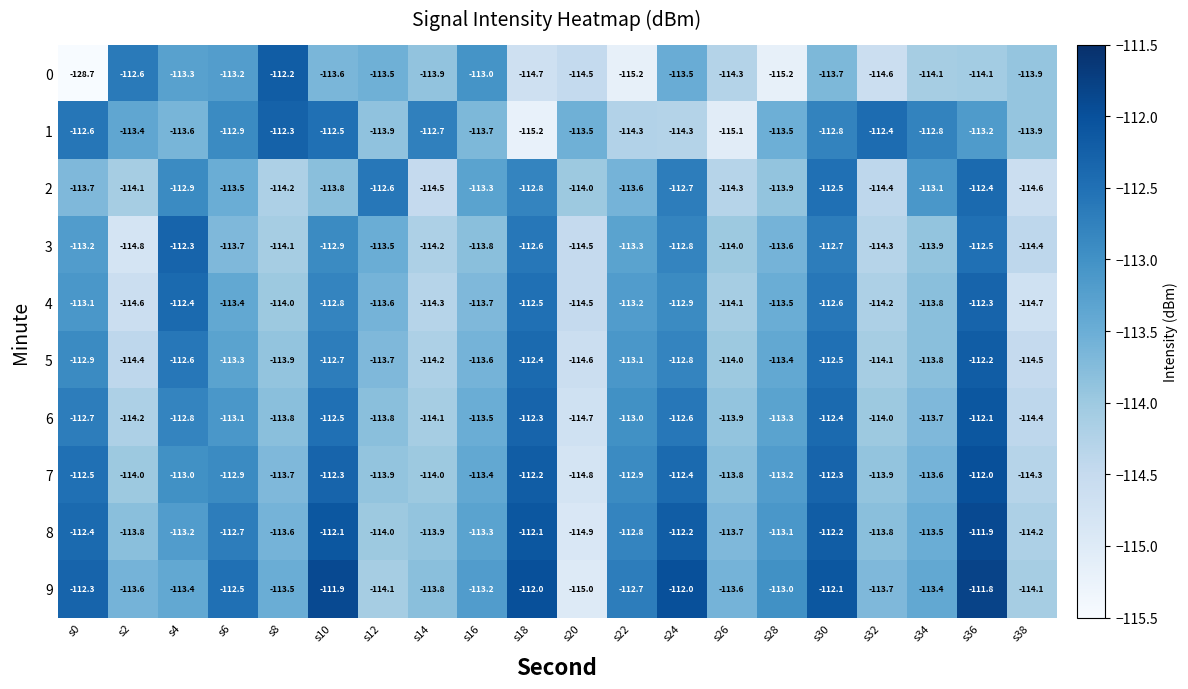

At which category is the sum across all series the highest?

s36